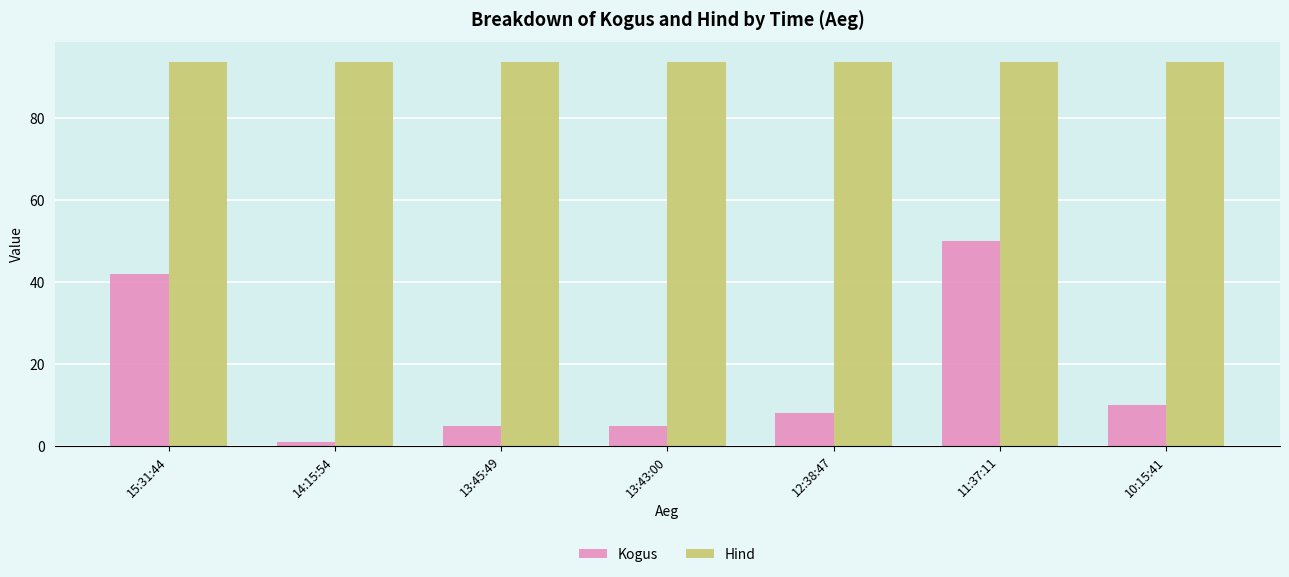

Does the chart contain any negative values?

No